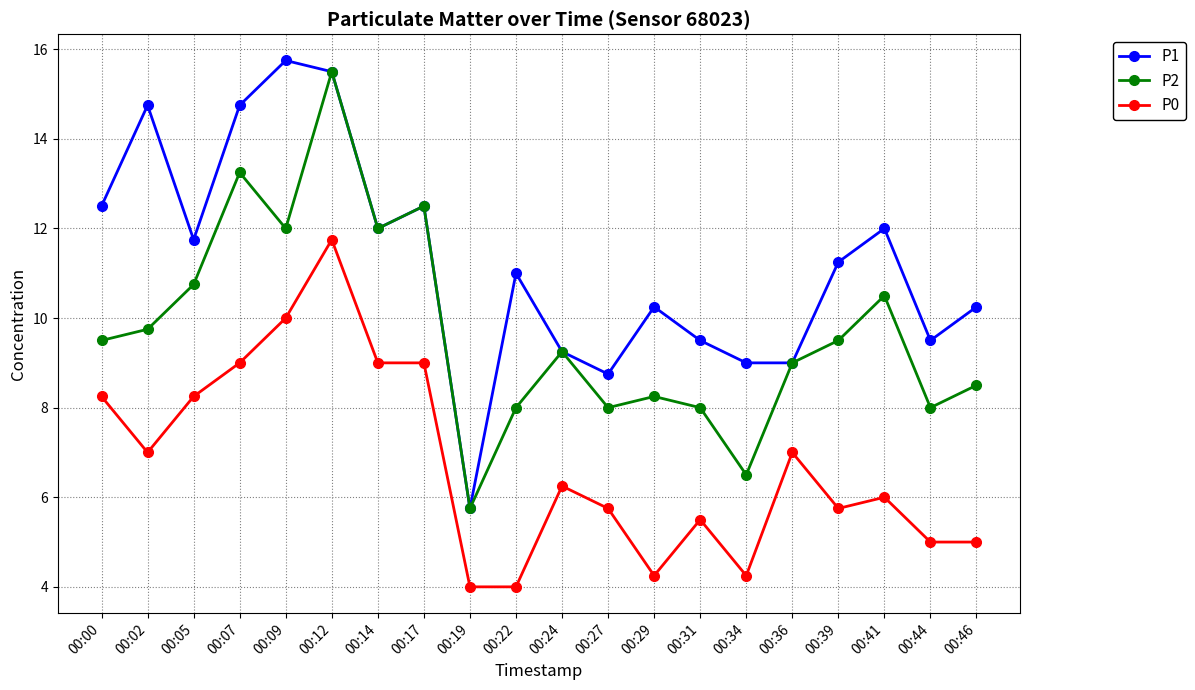

Which series has the widest spread of values?

P1